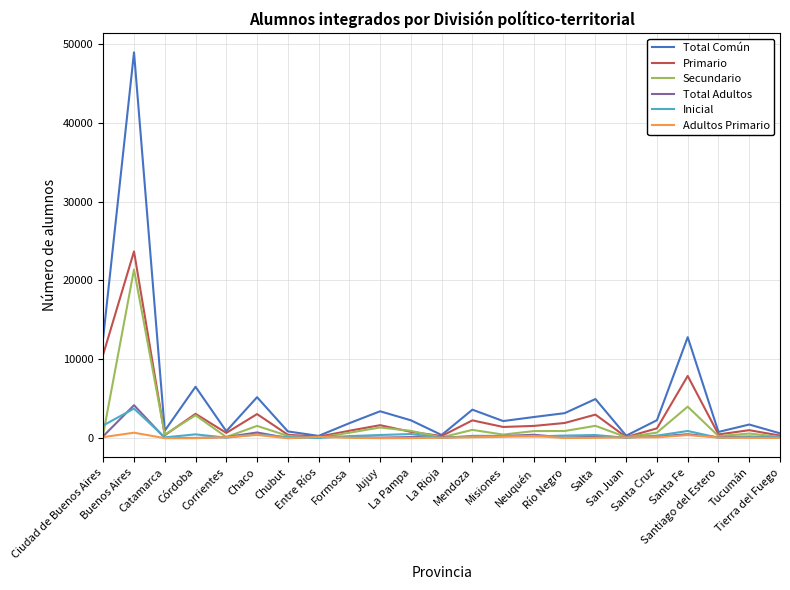

Is it true that Adultos Primario equals 104 at San Juan?

True